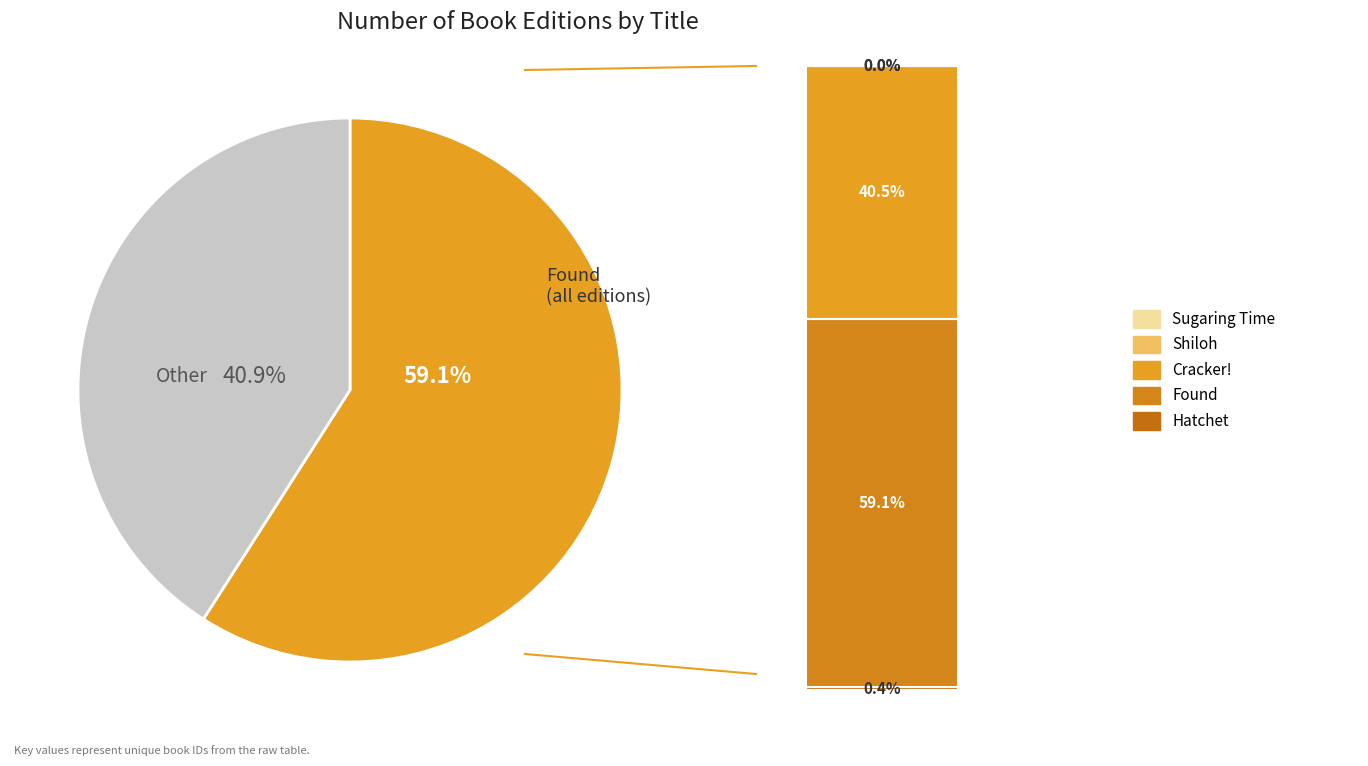

What portion of the pie excludes Hatchet?

99.6%